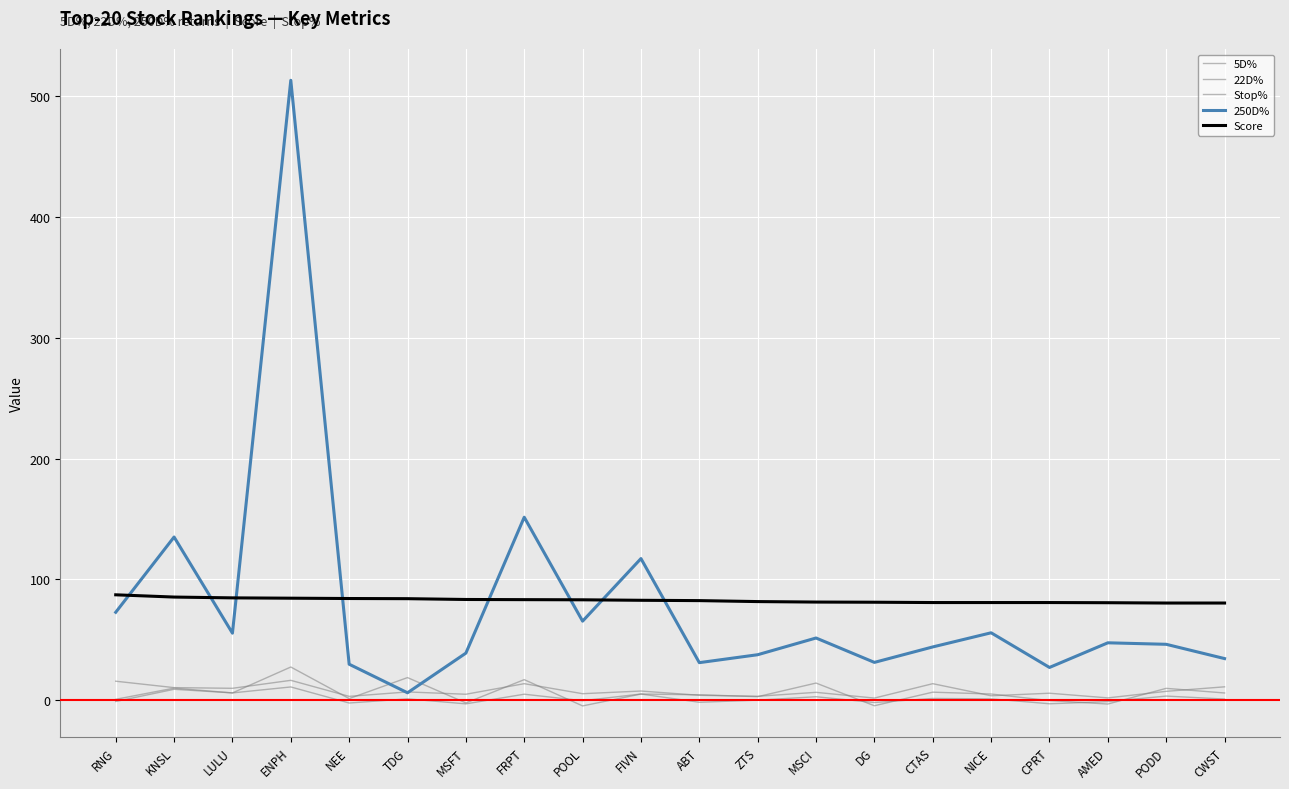

Does the chart display data point markers on the line(s)?

No